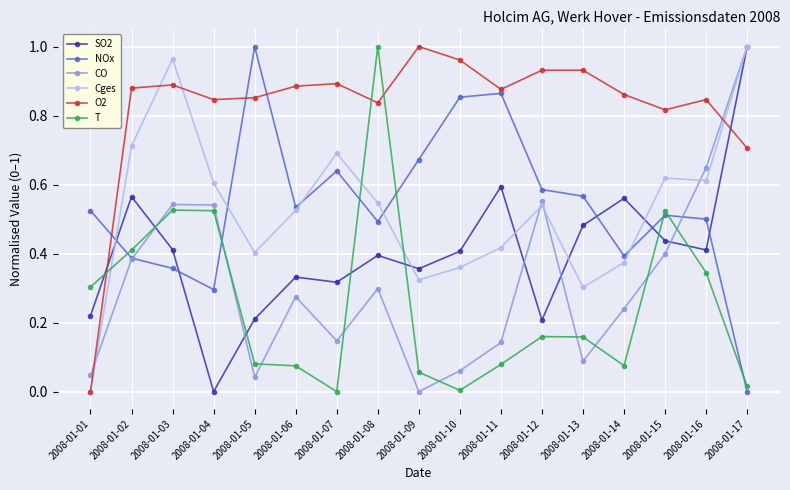

Is it true that Cges equals 0.3 at 2008-01-15?

False